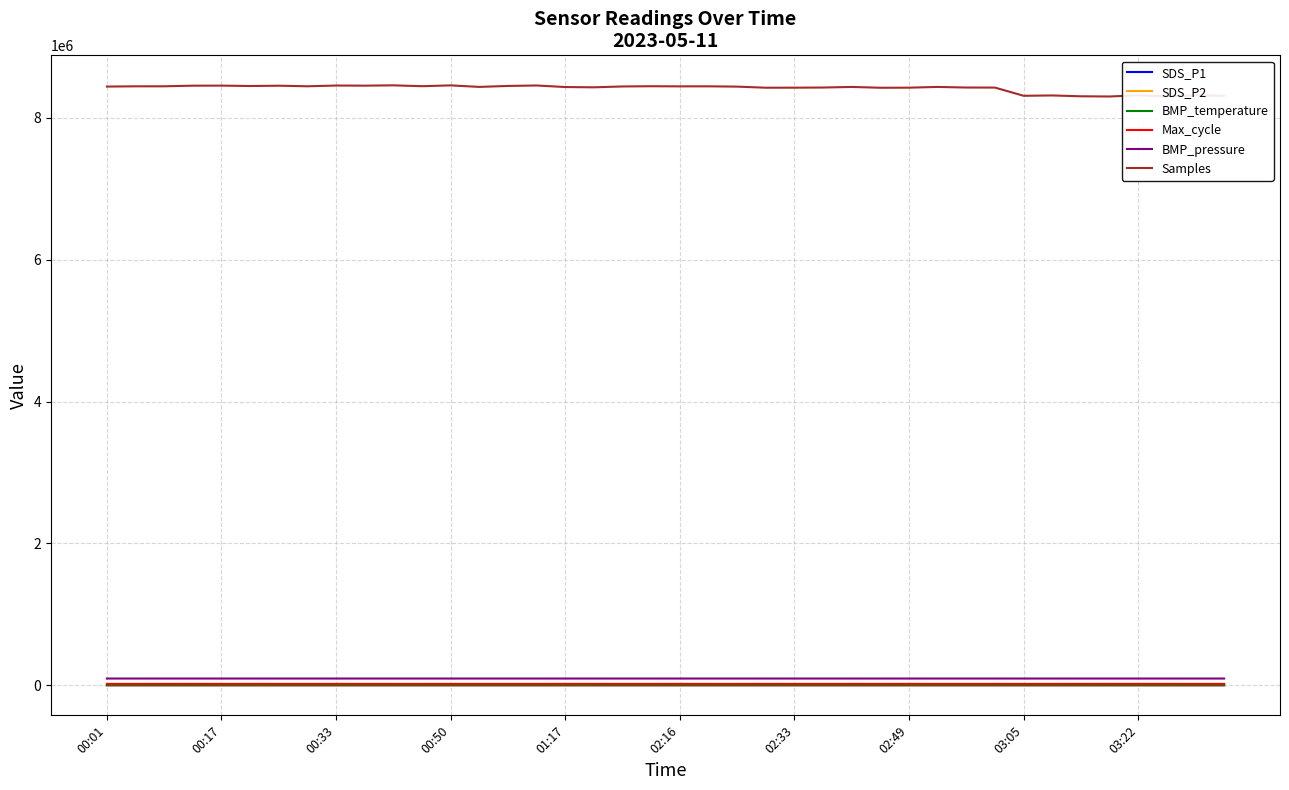

Which series has the largest total across all categories?

Samples